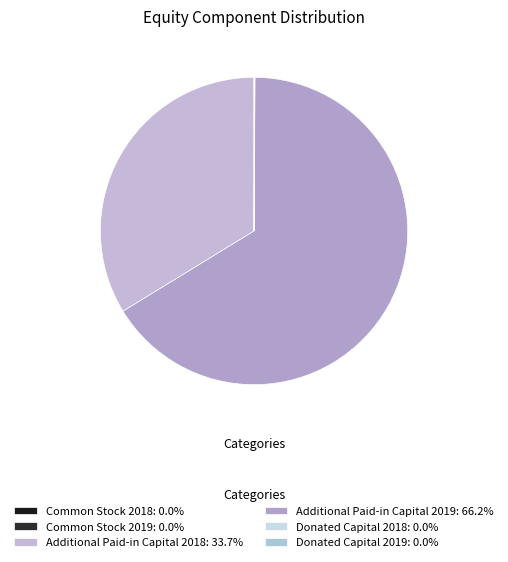

How many slices are in this pie chart?

6